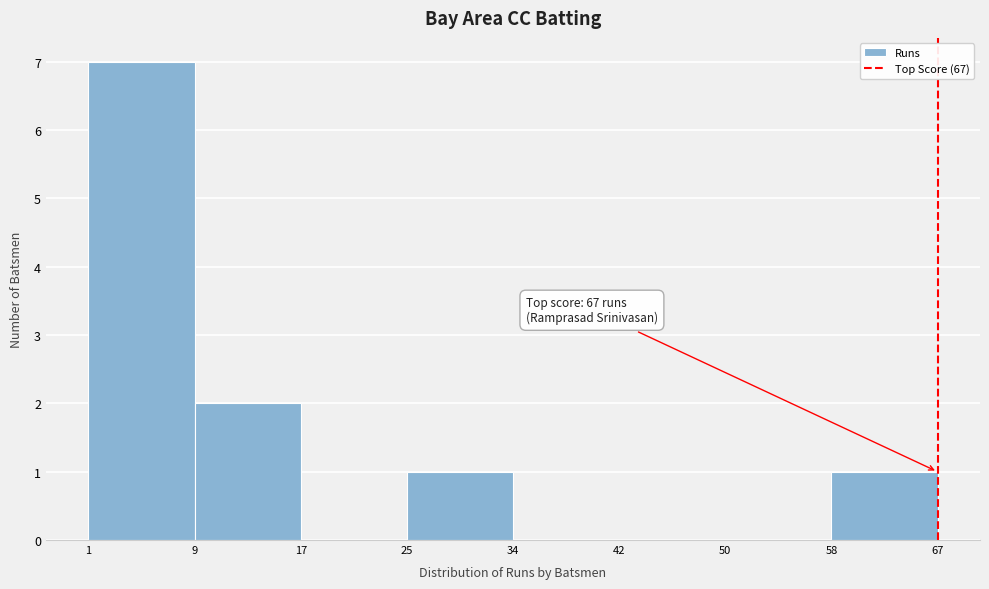

Reading left to right, transcribe all the data shown in this chart.

1=7	9=2	17=0	25=1	34=0	42=0	50=0	58=1